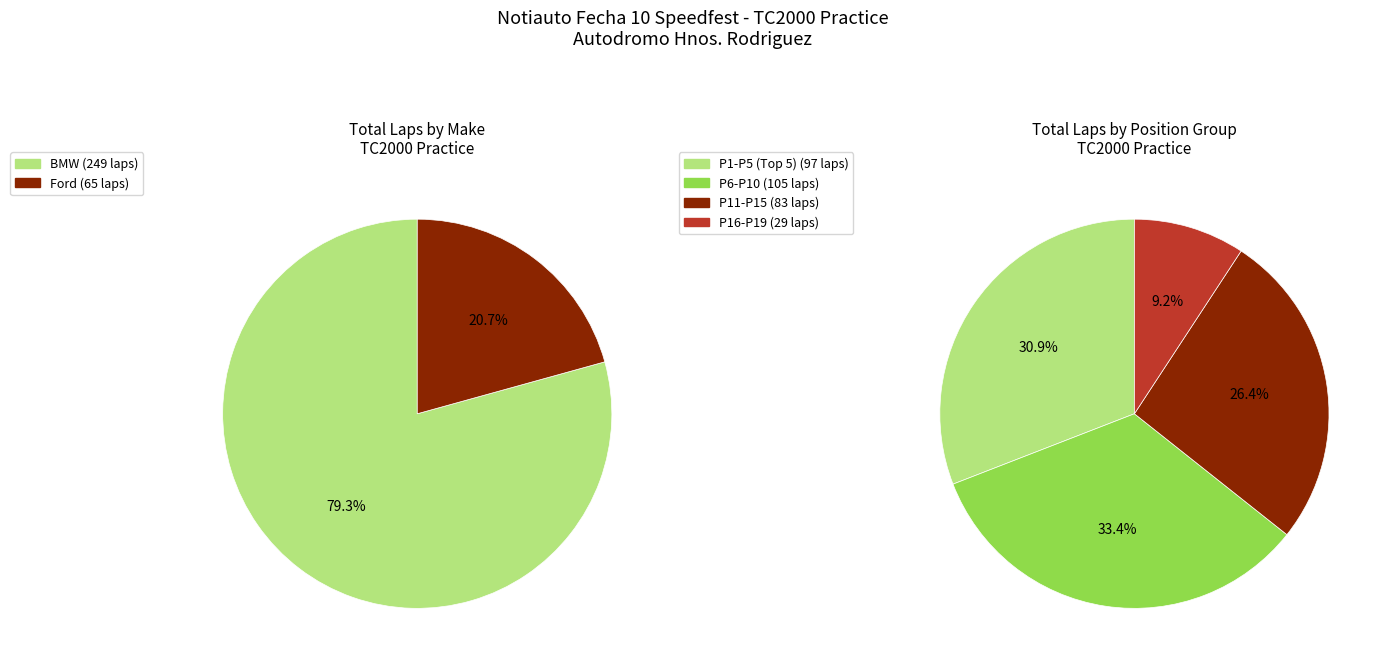

Is Kevin Salgado the majority of the pie?

No